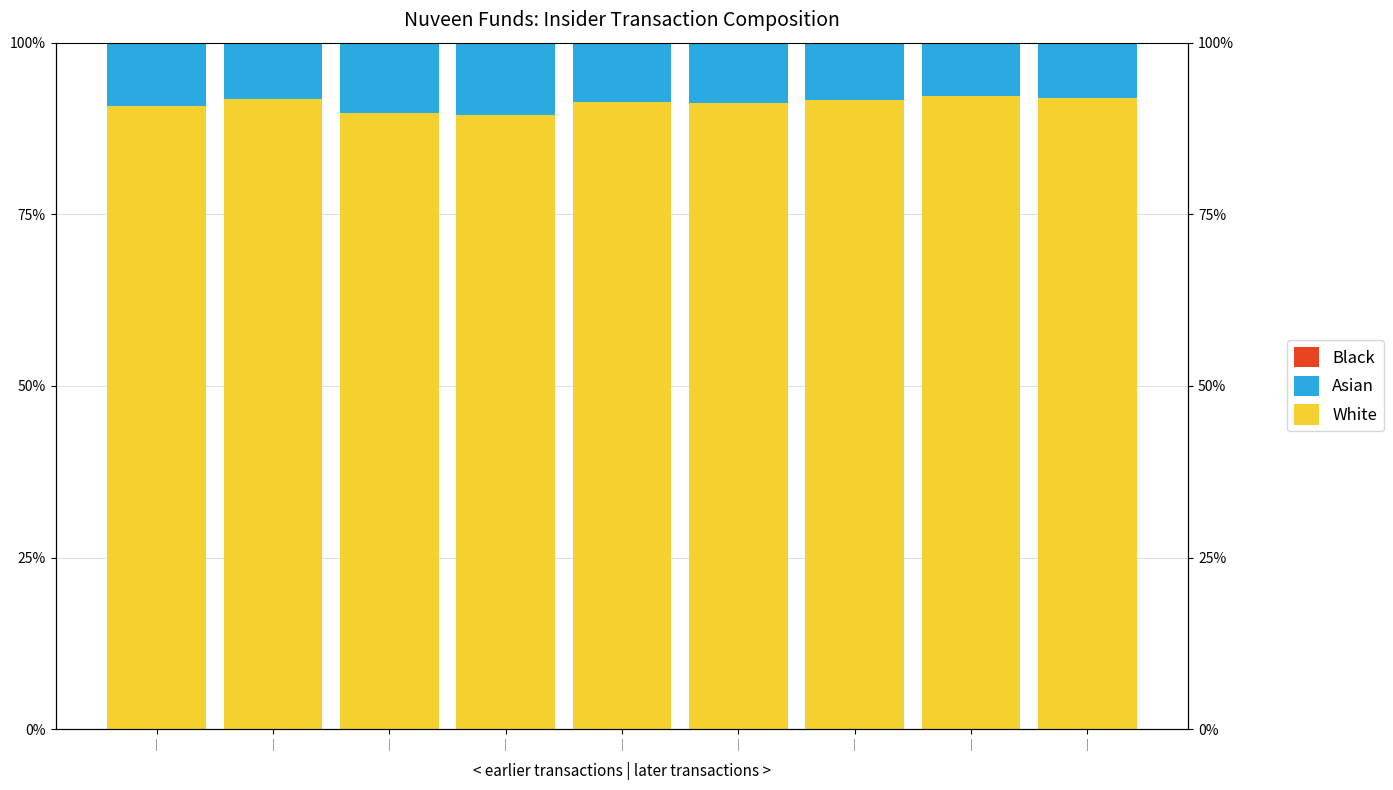

Where is Asian nearest to the value 9?

|